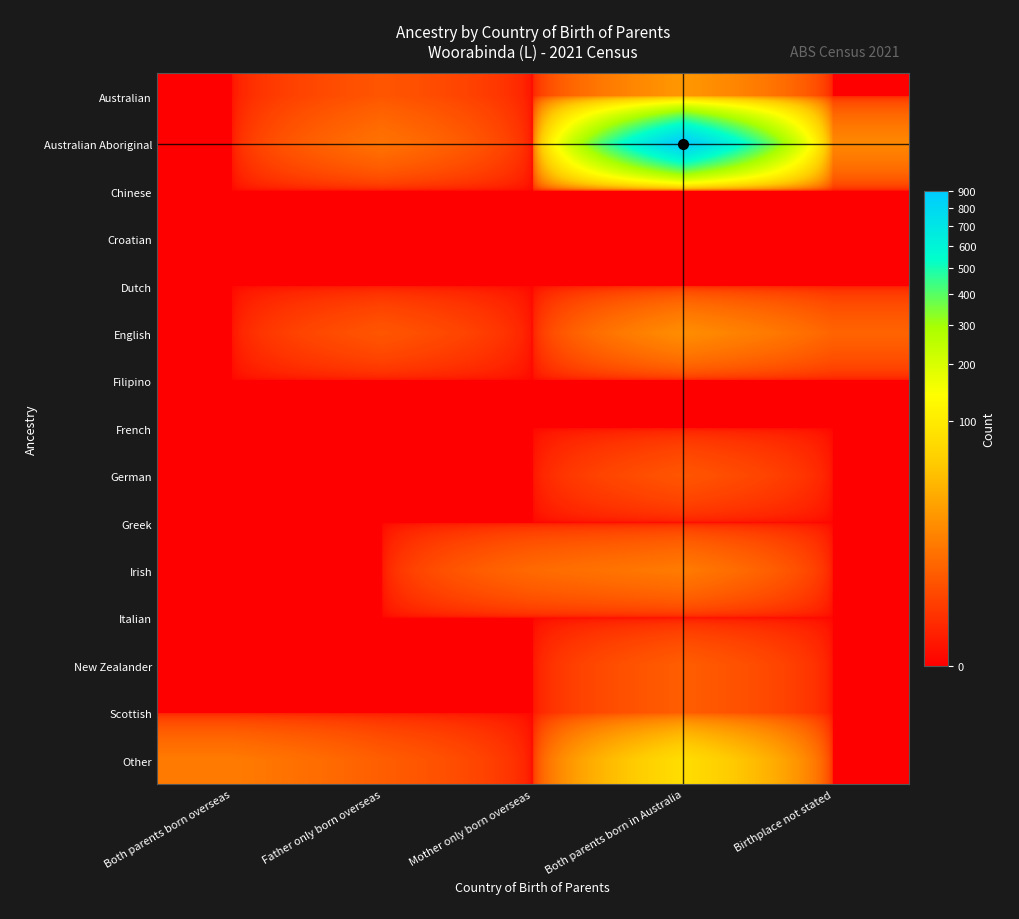

Which category has the highest value across all series?

Both parents born in Australia